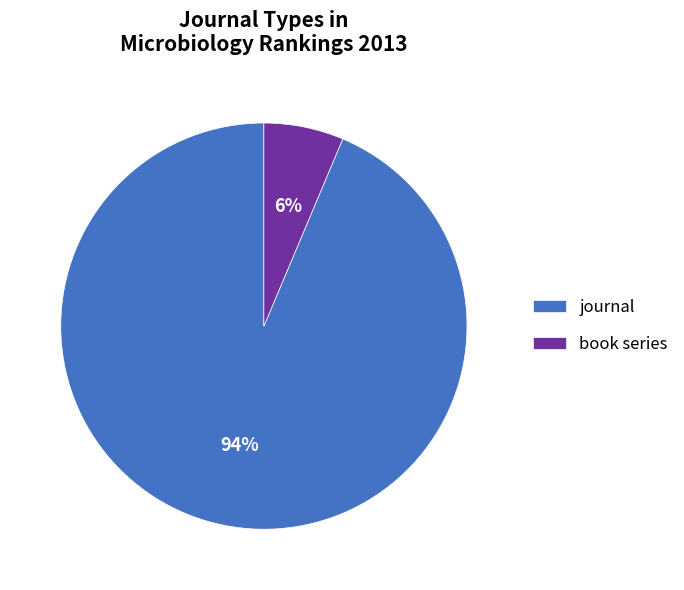

Approximately how many times larger is the value at book series compared to journal?

0.1